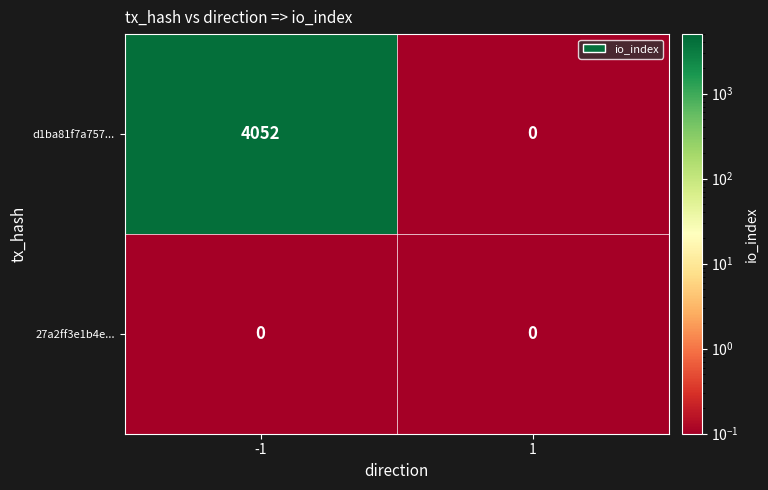

Rank the series by their maximum value, from lowest to highest.

27a2ff3e1b4e..., d1ba81f7a757...